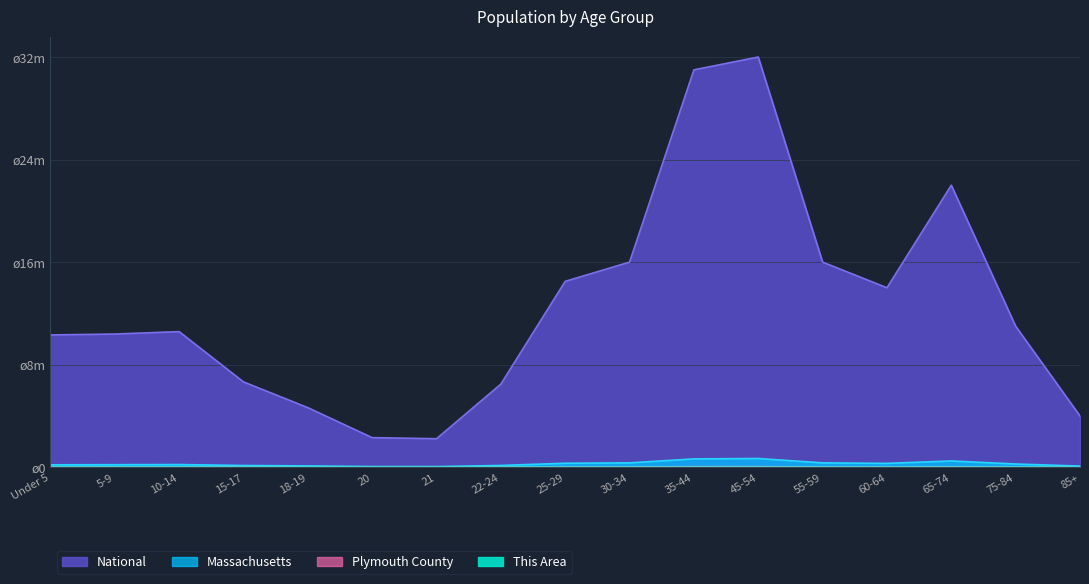

True or false: Massachusetts and Plymouth County intersect in this chart.

False